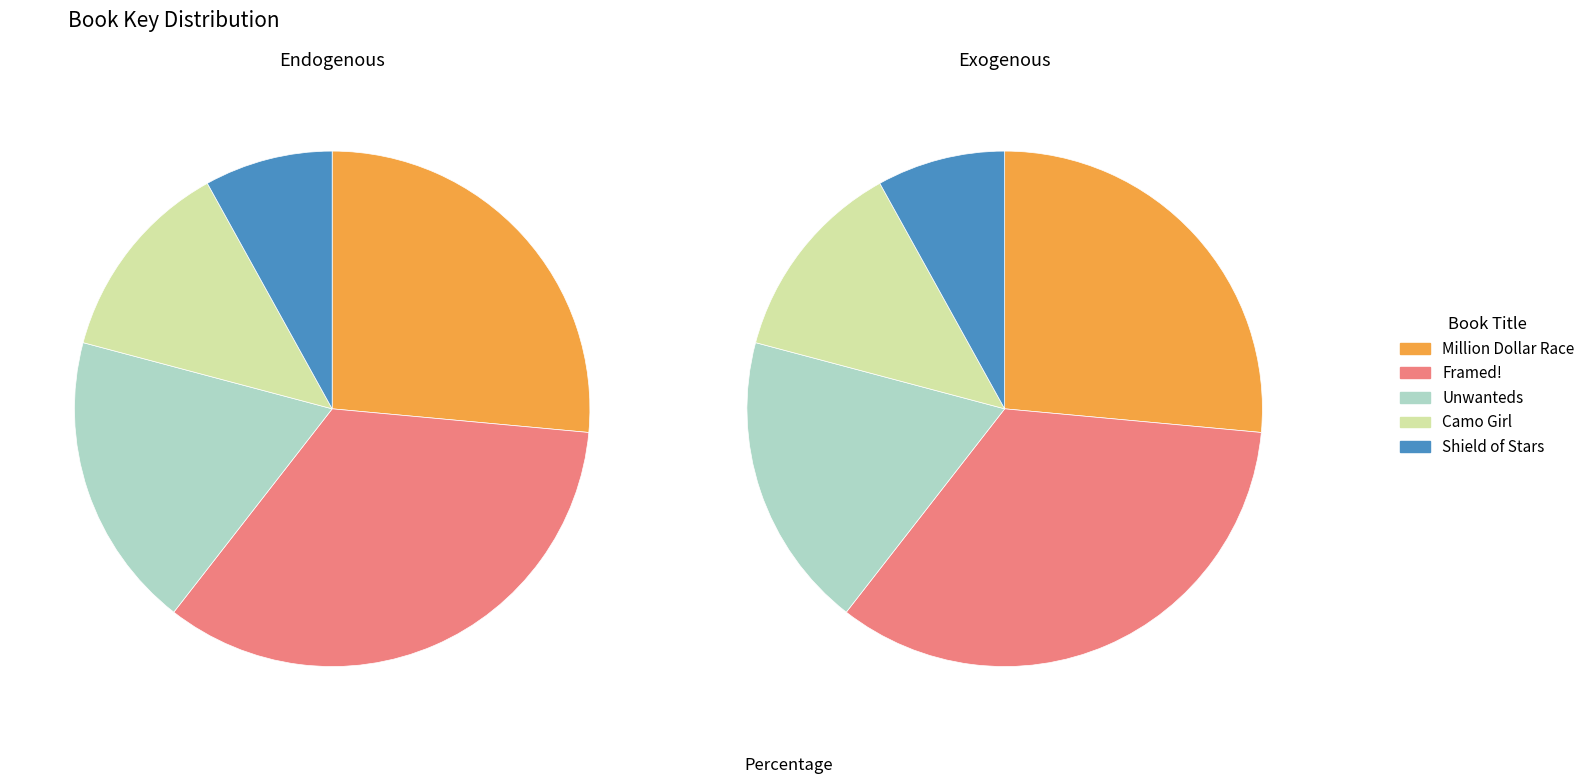

Rank the categories by value from lowest to highest.

Shield of Stars, Camo Girl, Unwanteds, Million Dollar Race, Framed!